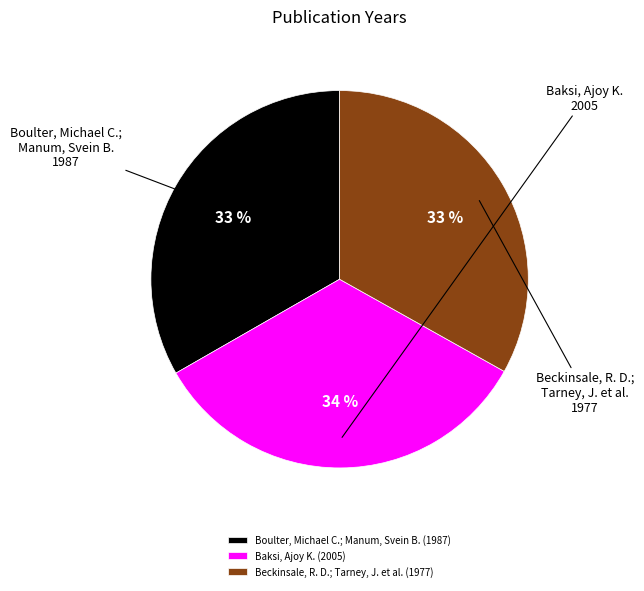

Do Boulter, Michael C.; Manum, Svein B. and Beckinsale, R. D.; Tarney, J. et al. together represent more than half of the pie?

Yes